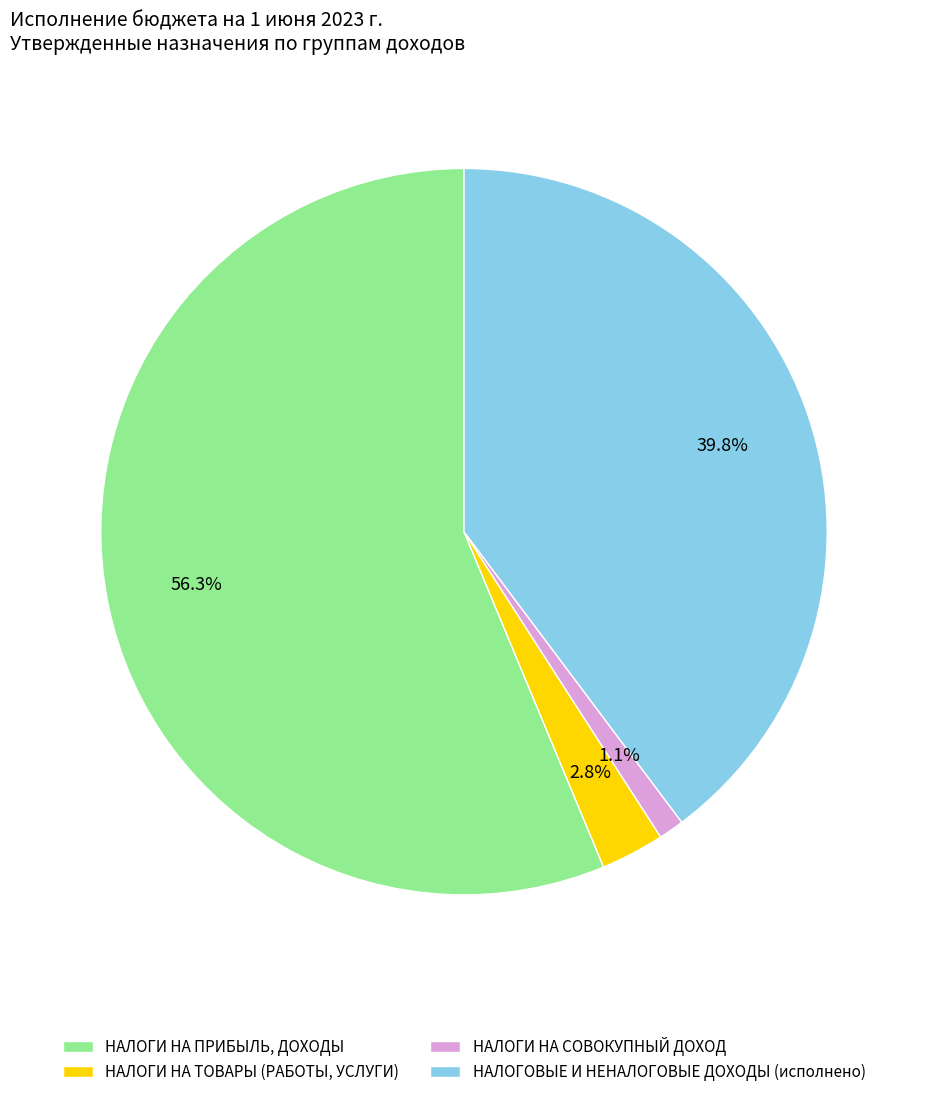

How many slices are in this pie chart?

4